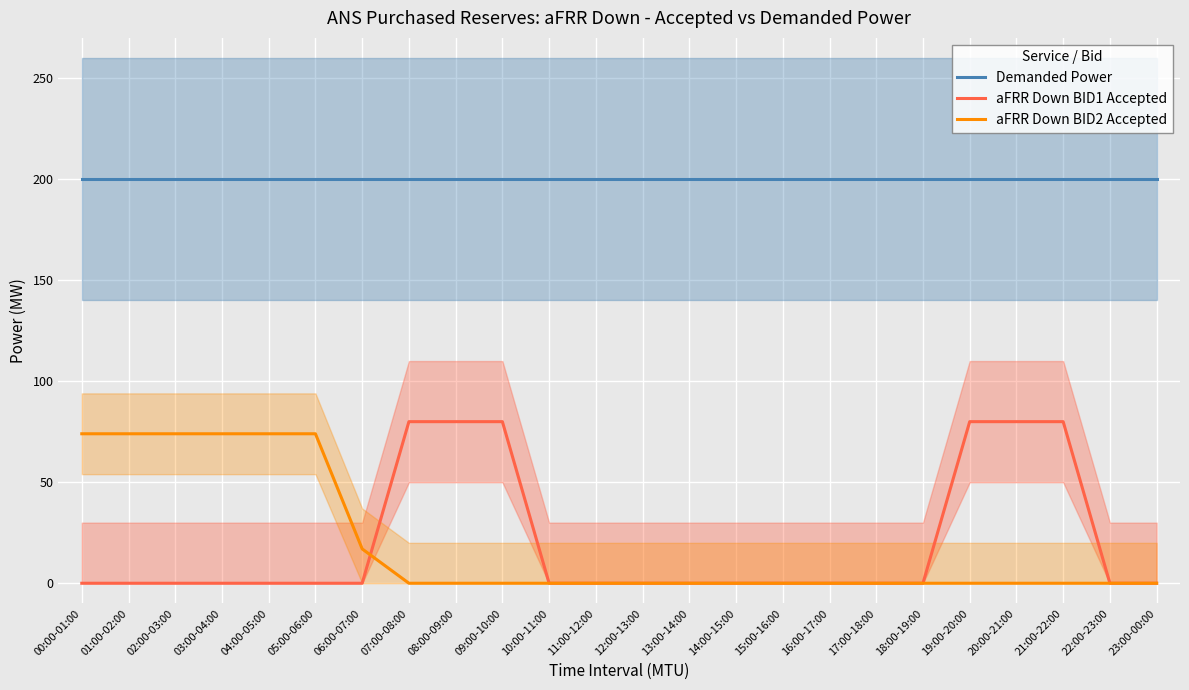

What are all the series names shown in the legend?

Demanded Power, aFRR Down BID1 Accepted, aFRR Down BID2 Accepted